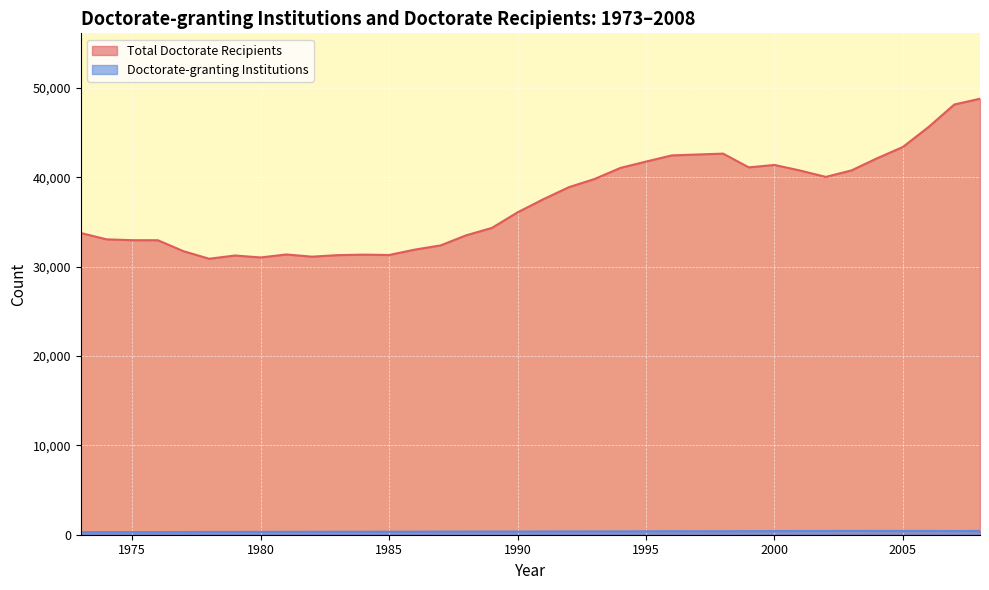

Which series has the widest spread of values?

Total Doctorate Recipients